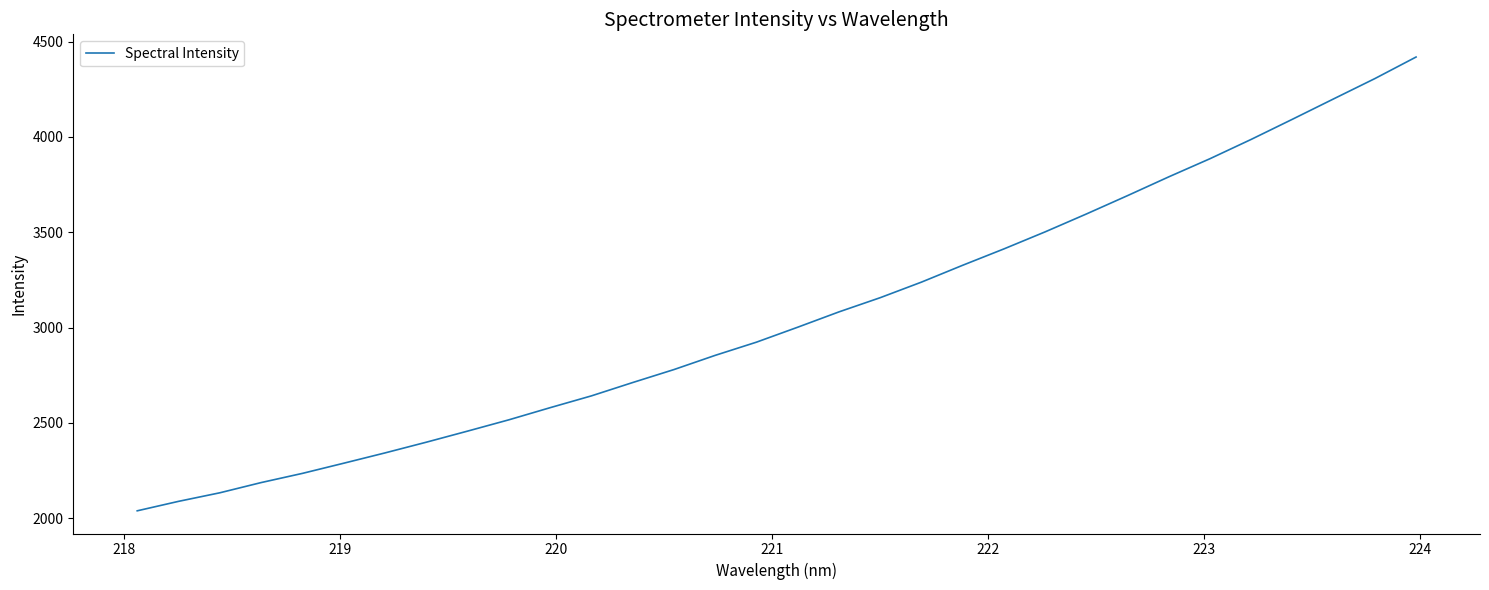

What is the maximum value shown in the chart?

4418.8